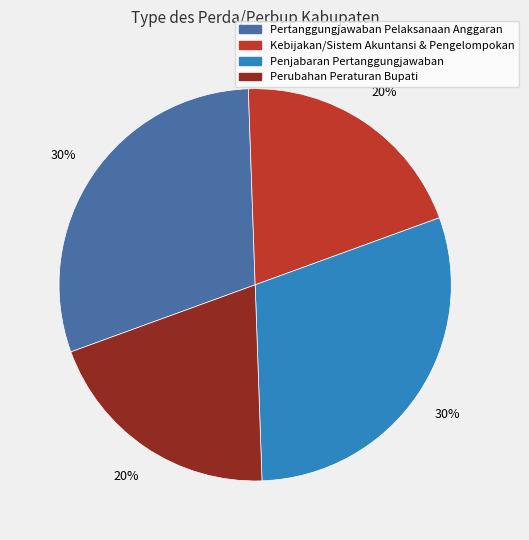

What percentage is the Perubahan Peraturan Bupati slice, to the nearest percent?

20%